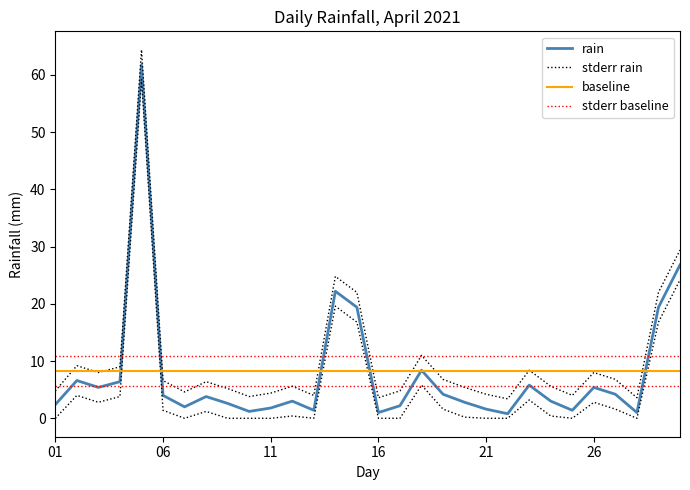

Rank the series by their maximum value, from highest to lowest.

stderr rain, rain, stderr baseline, baseline